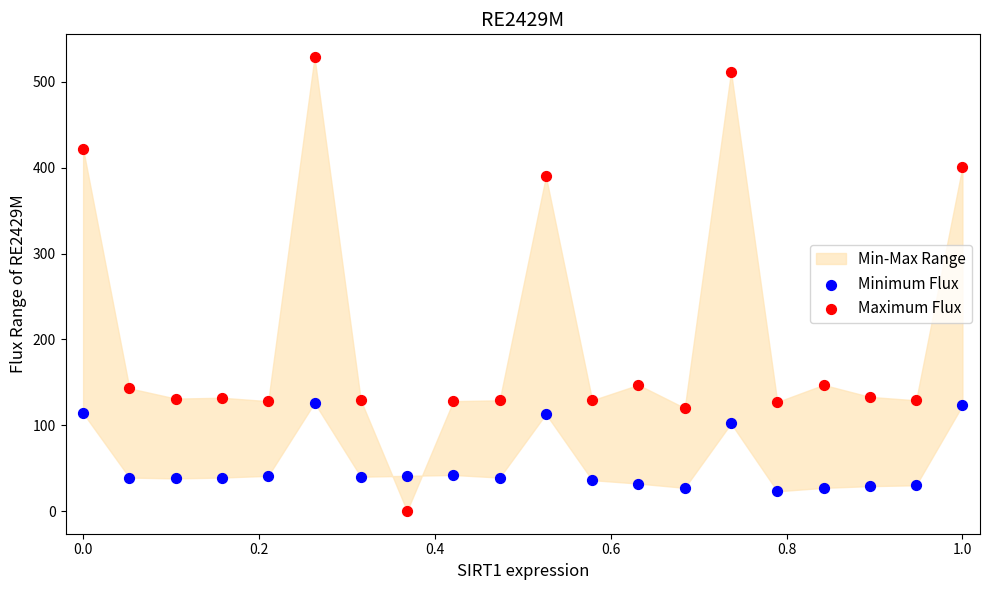

Which series has the widest spread of Y values?

Maximum Flux